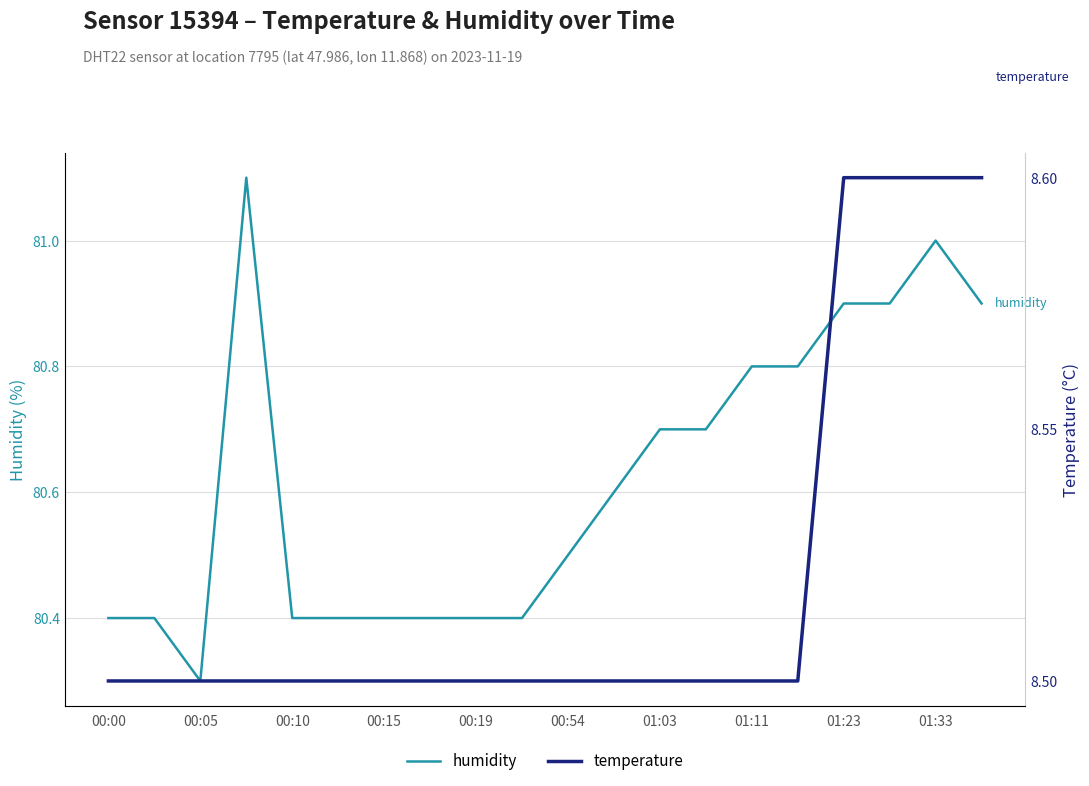

Which series has the largest total across all categories?

humidity